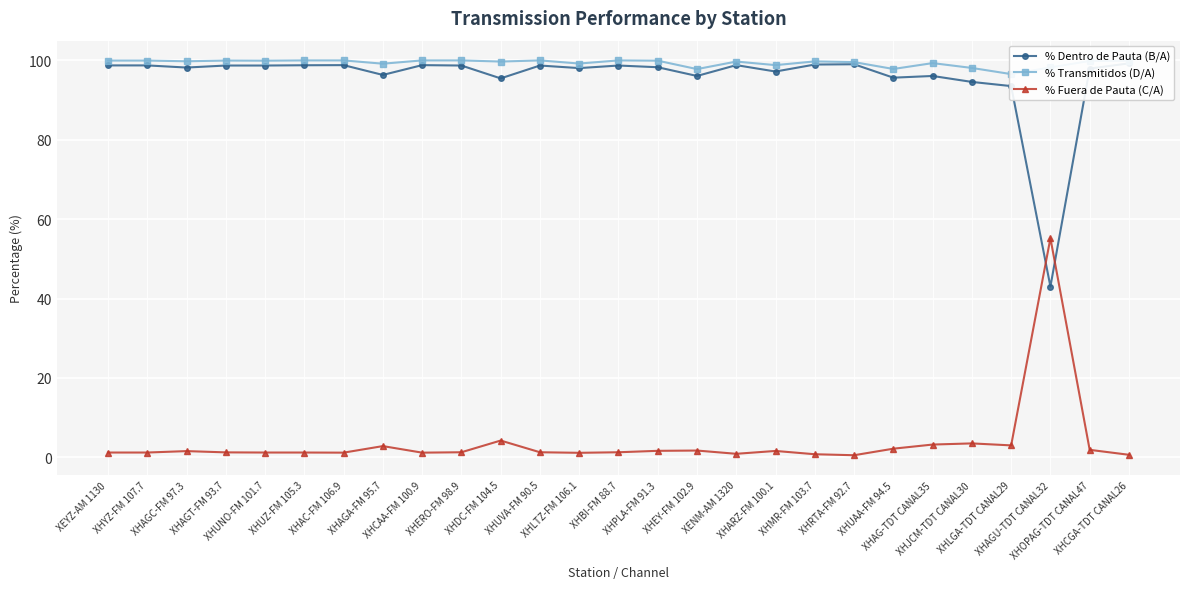

At which label does % Fuera de Pauta (C/A) first exceed 1?

XEYZ-AM 1130